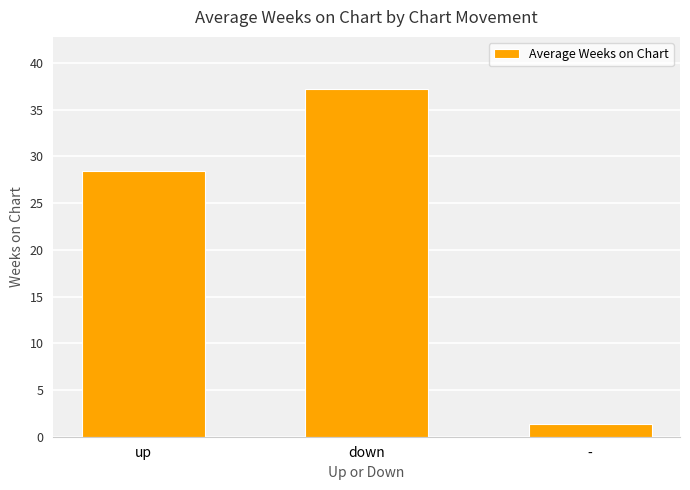

Rank the categories by value from highest to lowest.

down, up, -